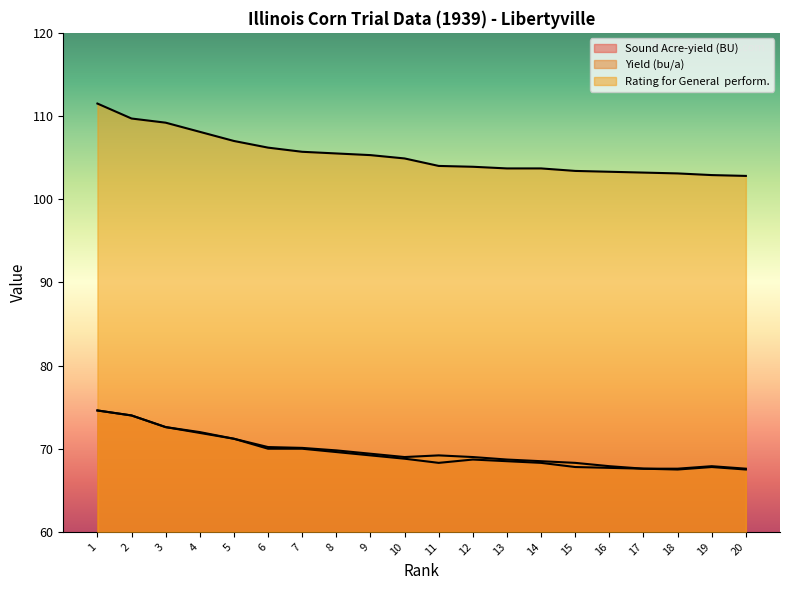

At which category is the sum across all series the highest?

1